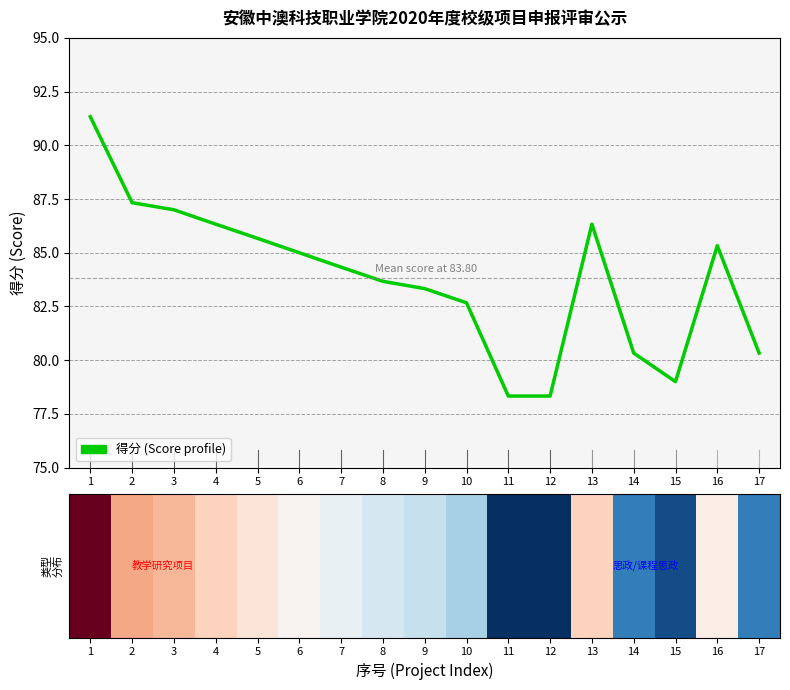

What is the minimum value shown in the chart?

78.3